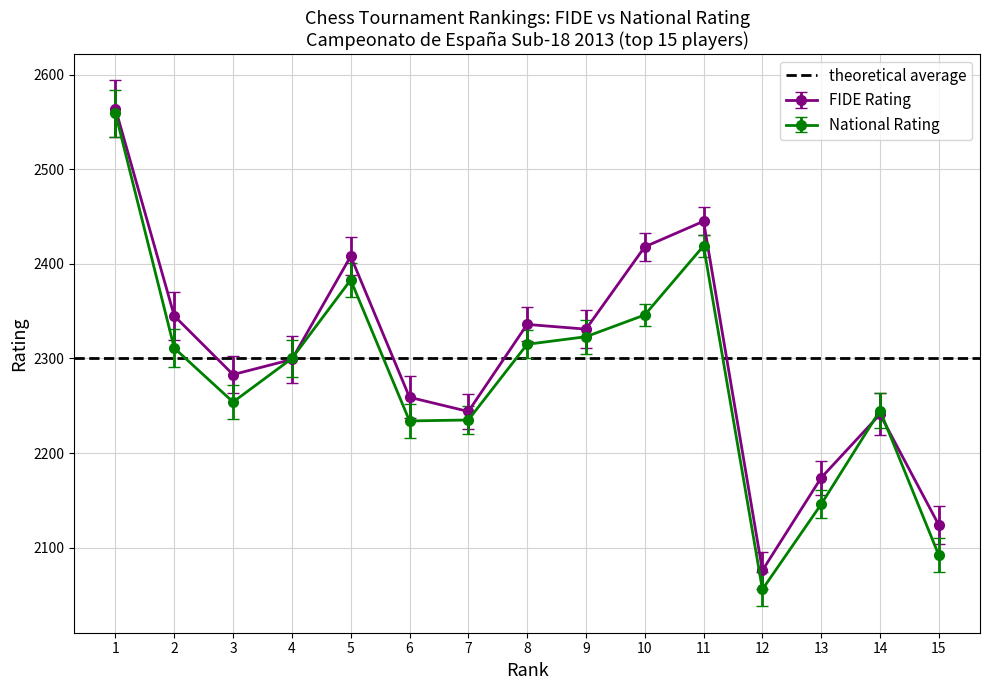

What is the sum of the FIDE Rating values at 8 and 10?

4754